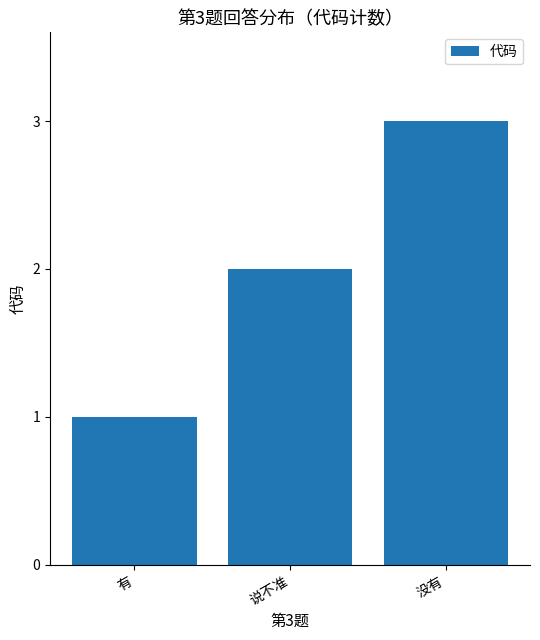

Reading left to right, extract all data points from this chart.

1	2	3